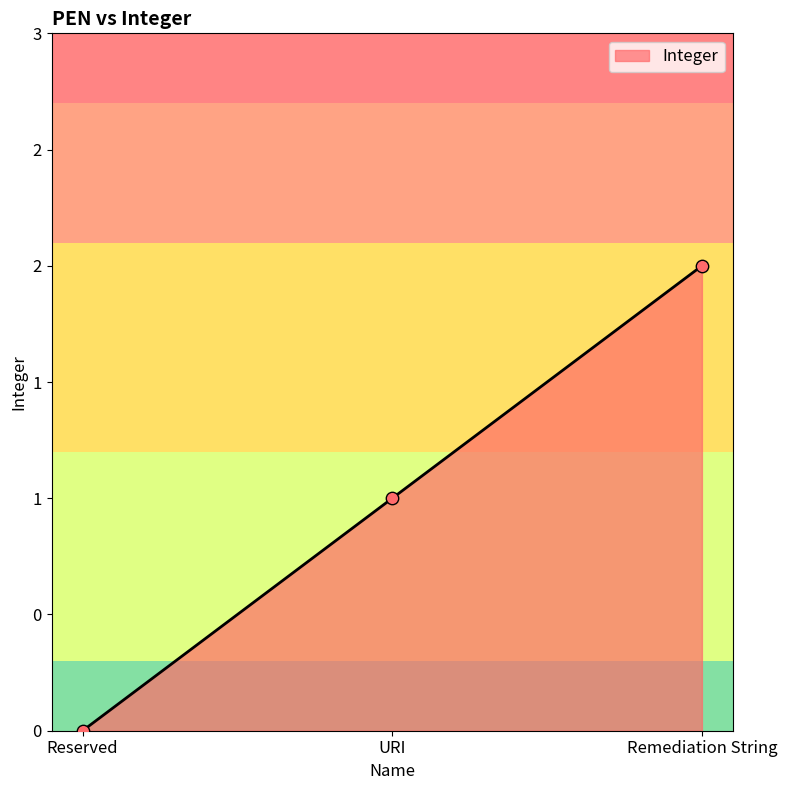

What is the change in value from URI to Remediation String?

+1